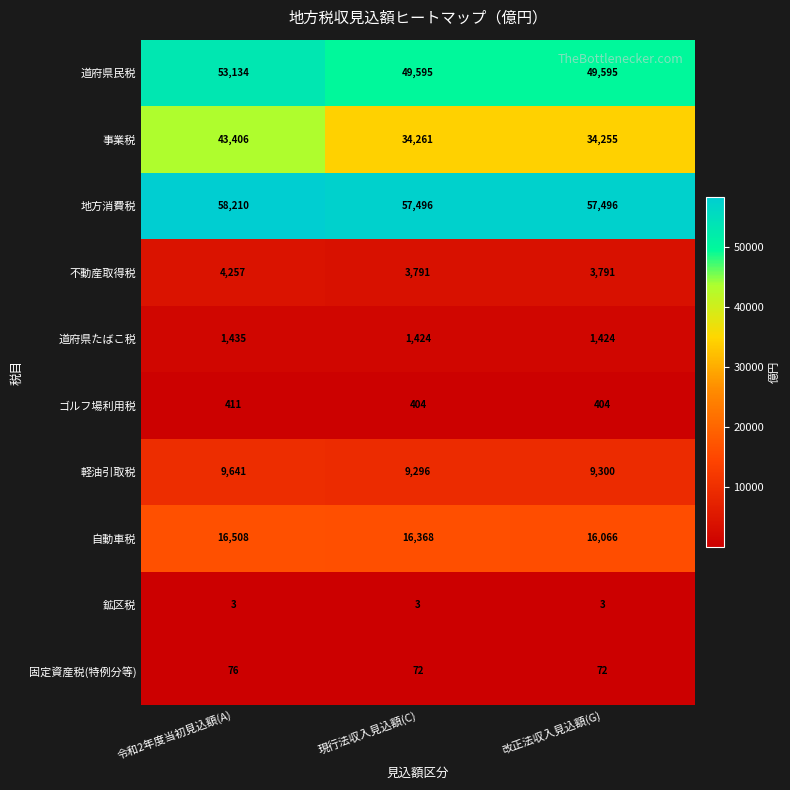

What is the minimum value shown in the chart?

3